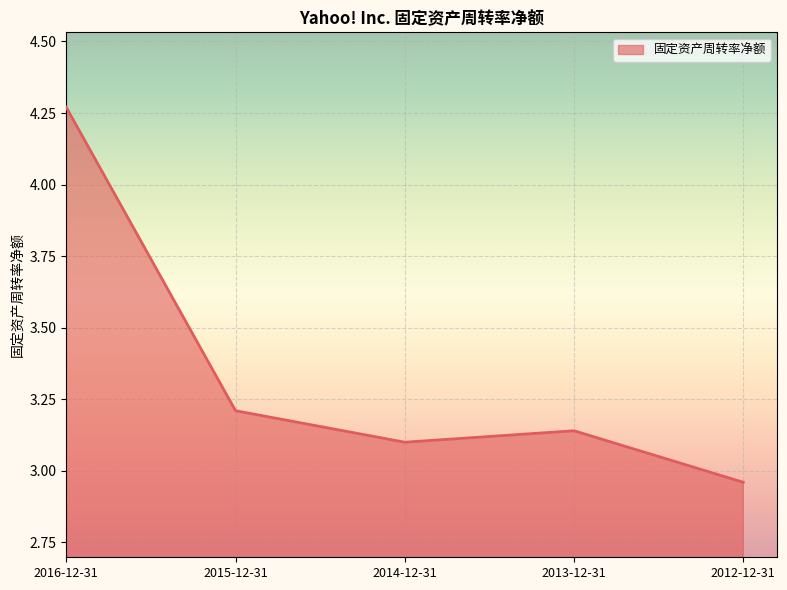

What is the sum of the values at 2014-12-31 and 2012-12-31?

6.1